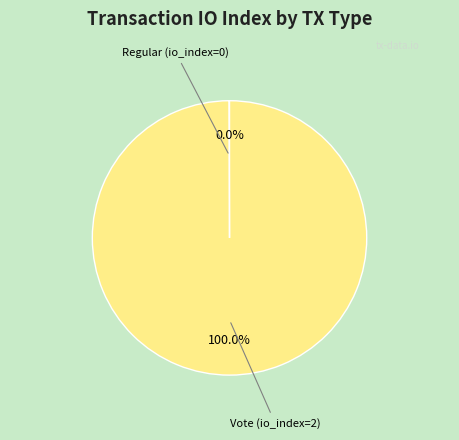

To the nearest percent, what is the difference between the largest and smallest slice percentages?

100%